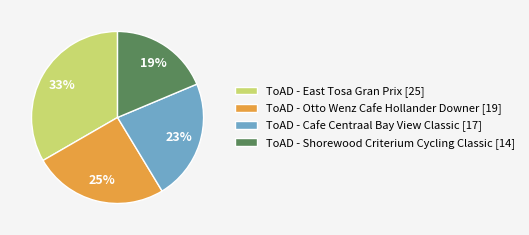

Is it true that ToAD - Cafe Centraal Bay View Classic is 23% of the pie?

True